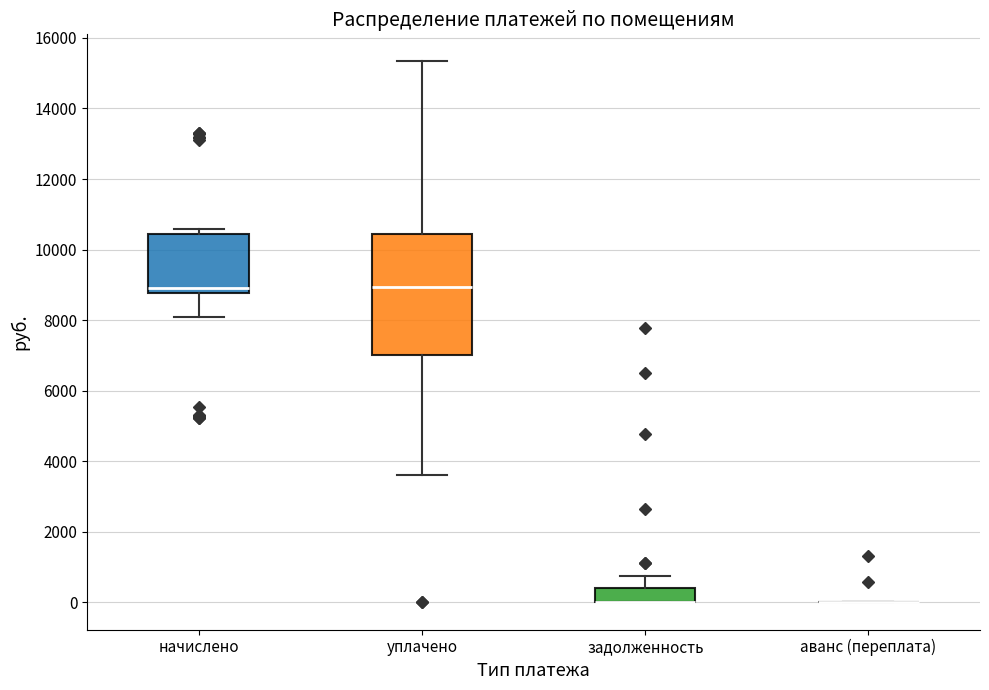

Which box is the tallest, from its lower edge to its upper edge?

уплачено